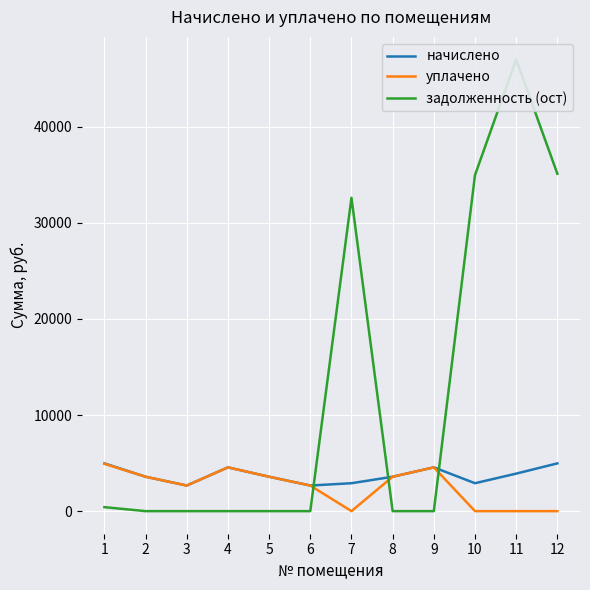

At 2, list the series in order from smallest to largest.

задолженность (ост), начислено, уплачено